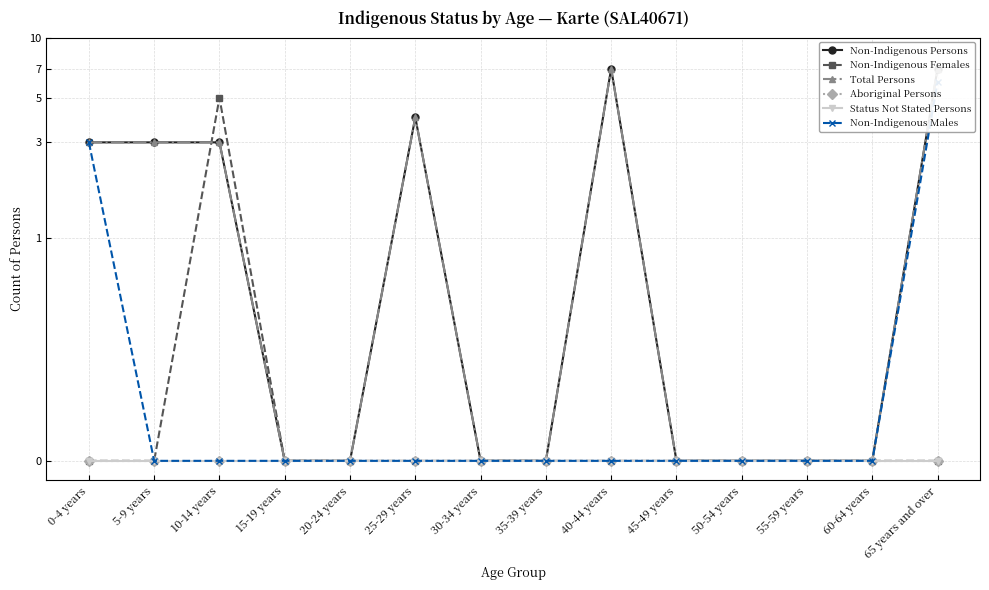

At which label does Status Not Stated Persons reach its minimum?

0-4 years